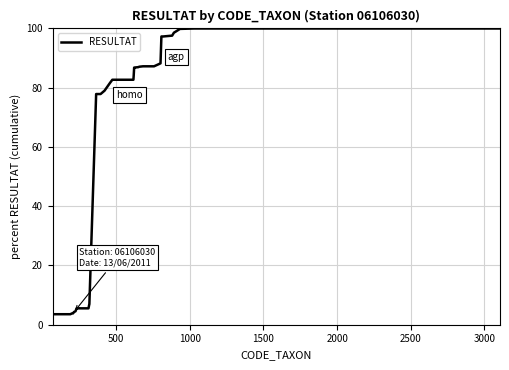

Does the chart have visible grid lines?

Yes